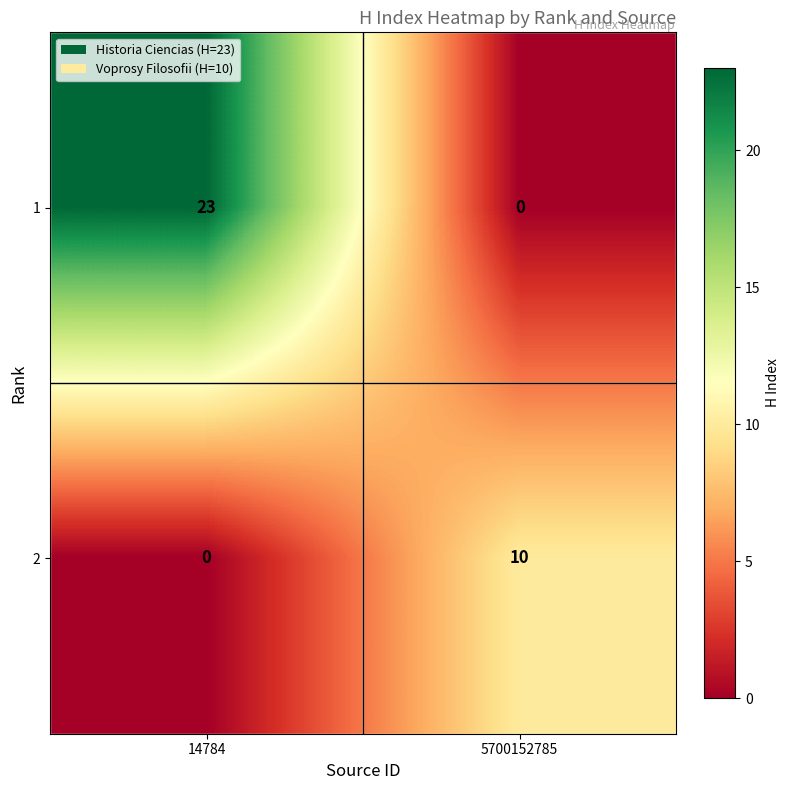

What is the total value across all series at 14784?

23